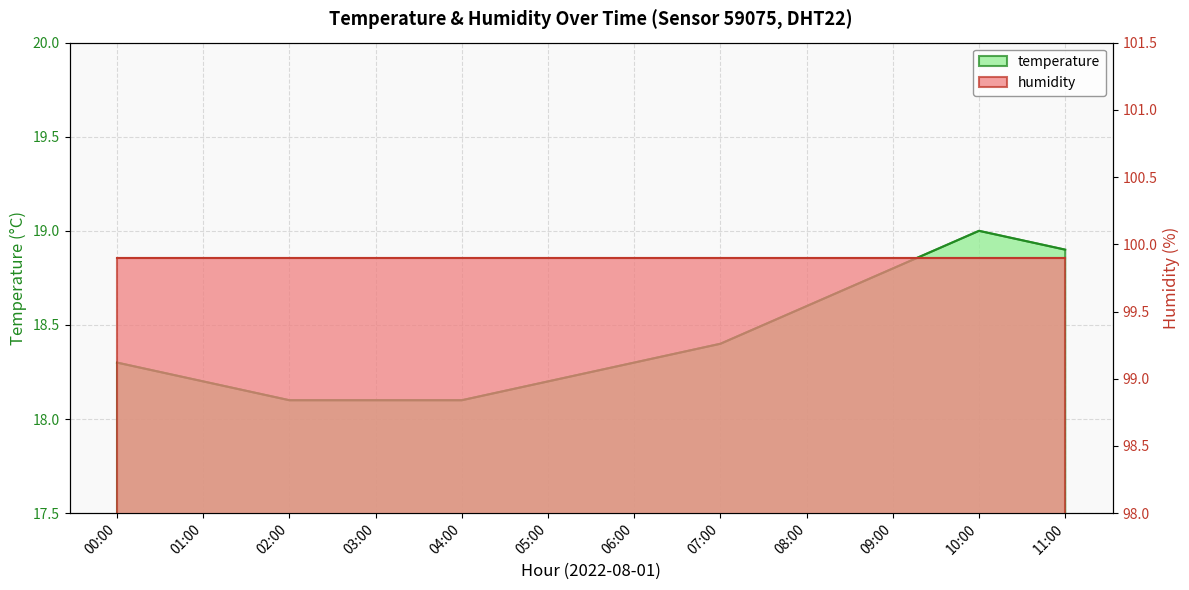

True or false: the data has more than 2 interior local peaks.

False